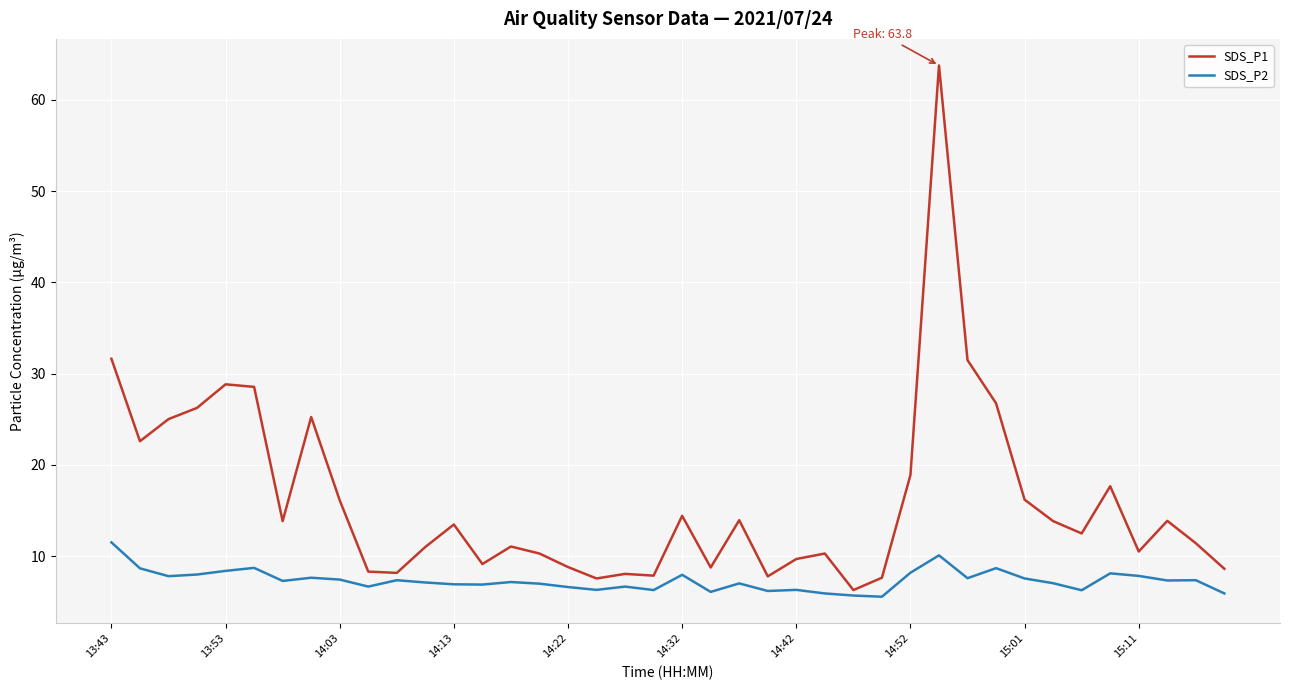

Which series has the largest total across all categories?

SDS_P1